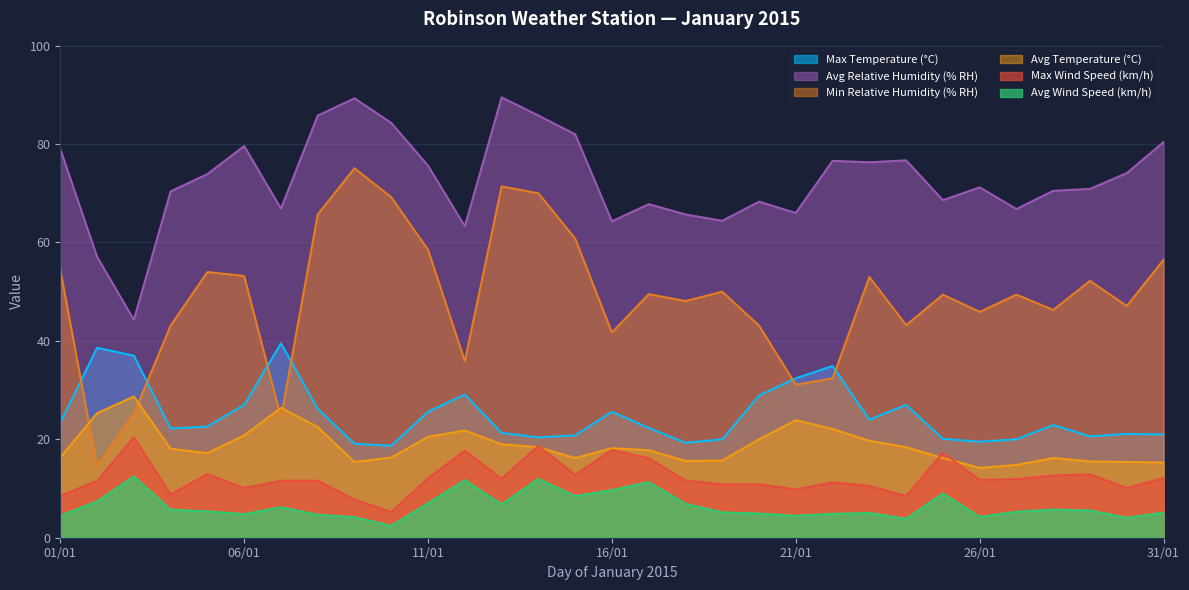

What are all the series names shown in the legend?

Max Temperature (°C), Avg Relative Humidity (% RH), Min Relative Humidity (% RH), Avg Temperature (°C), Max Wind Speed (km/h), Avg Wind Speed (km/h)